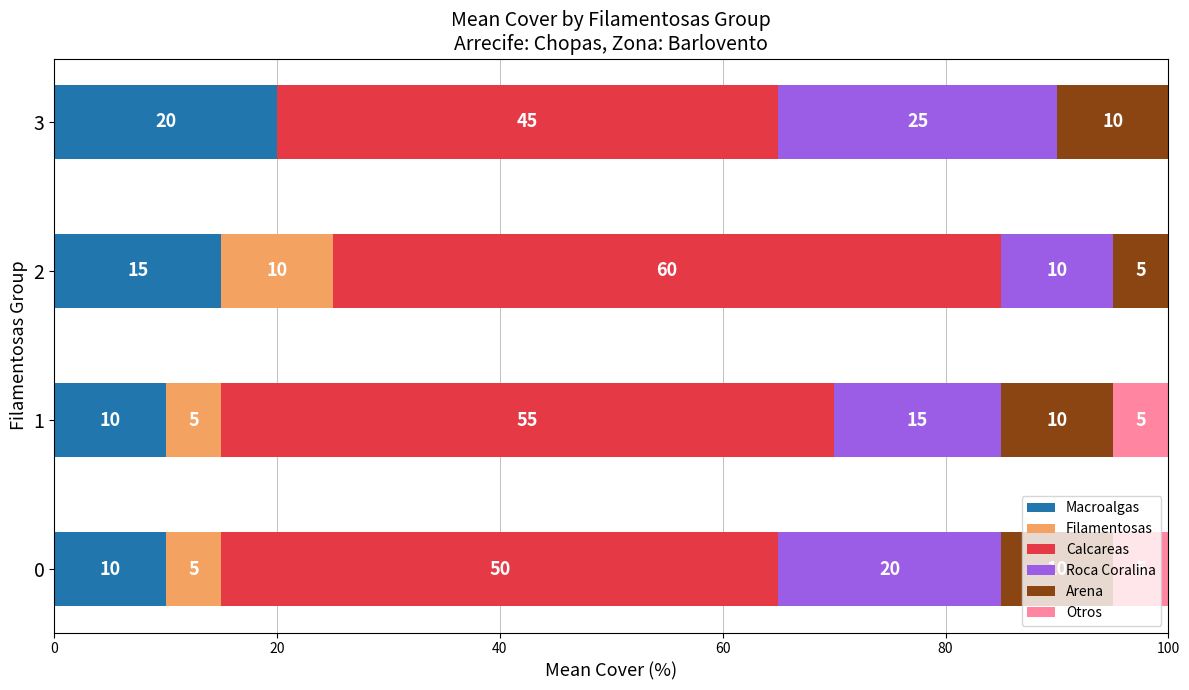

What is the maximum value for Macroalgas?

20